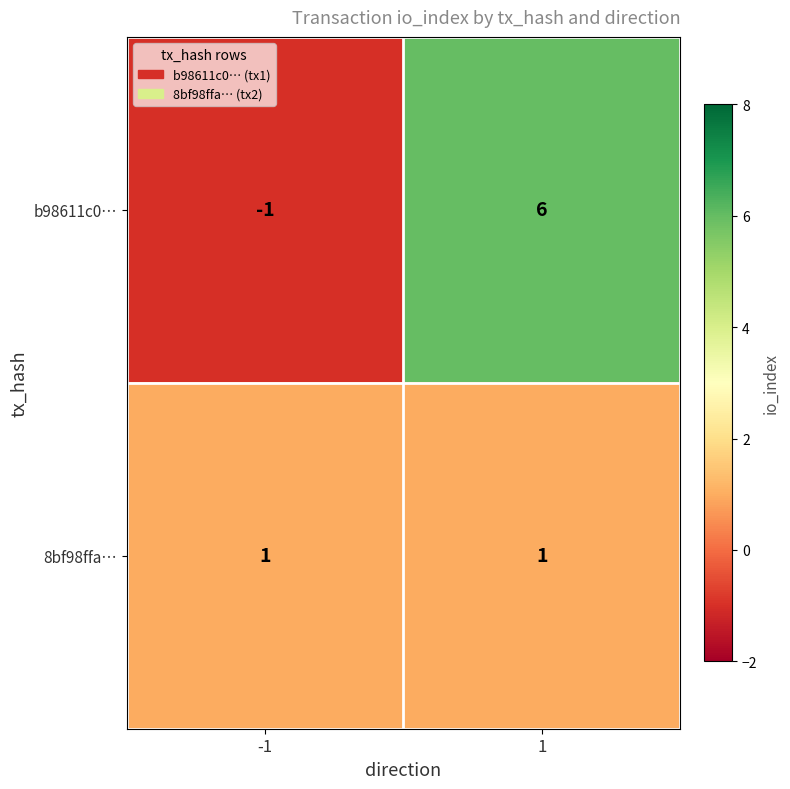

Which series has the largest total across all categories?

b98611c0…